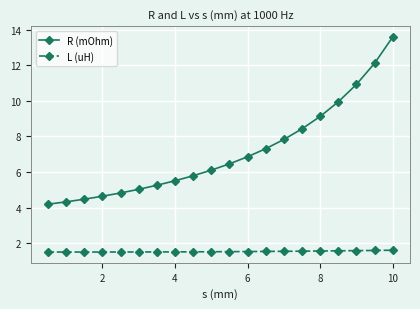

Which series has the largest total across all categories?

R (mOhm)